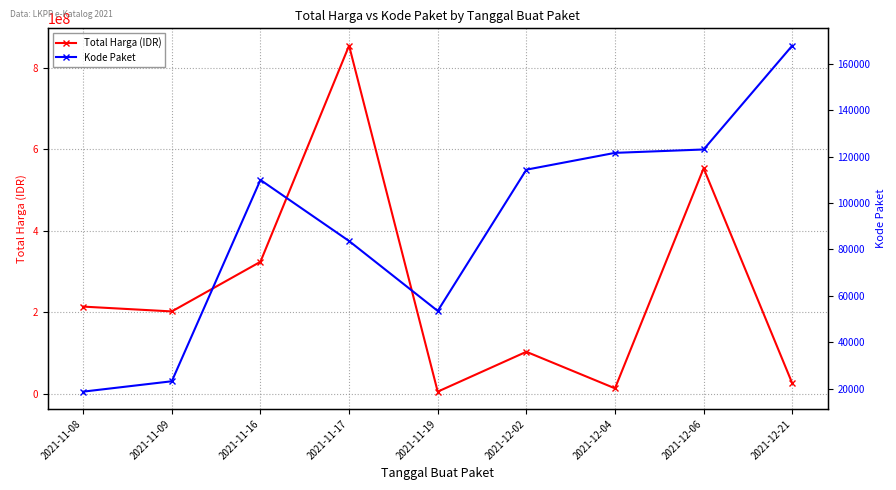

What is the label of the 9th point from the left?

2021-12-21